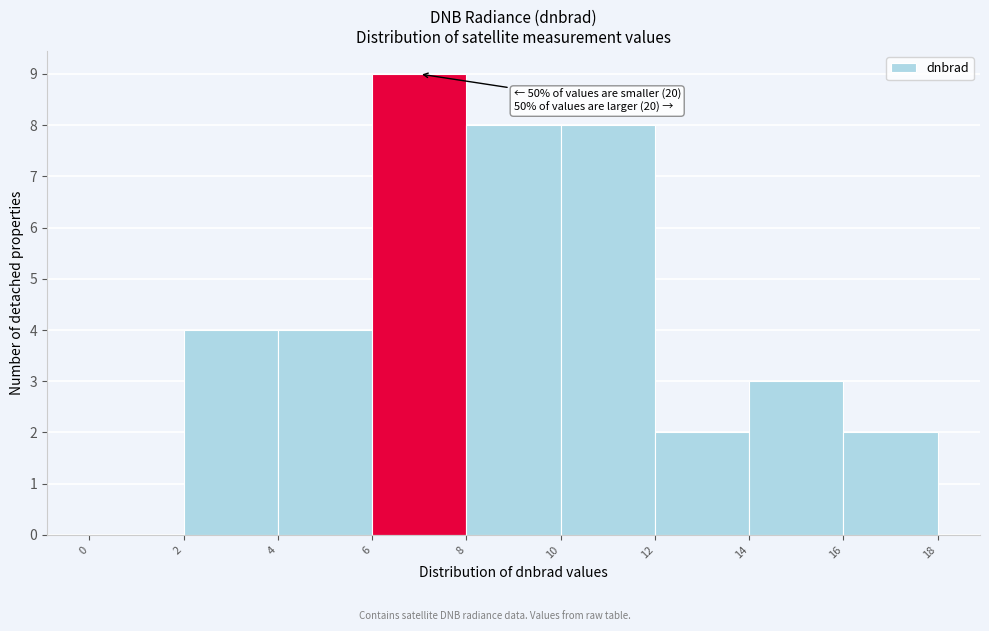

Over which range of the x-axis is the bar tallest?

6 to 8